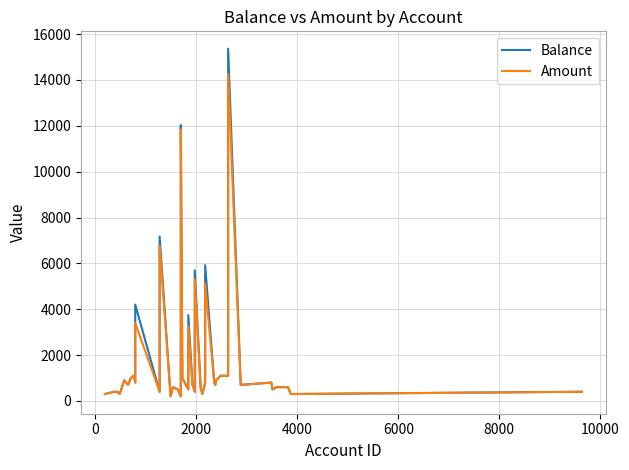

True or false: Amount and Balance intersect in this chart.

False